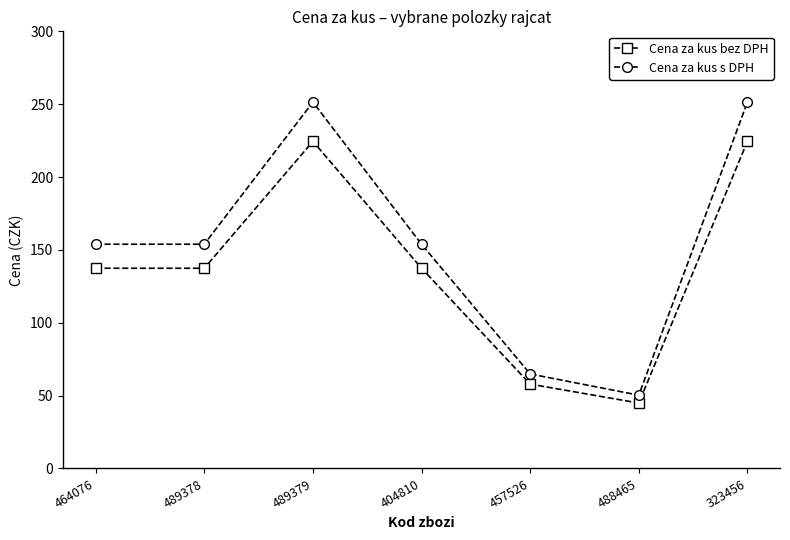

What is the difference between the maximum and second lowest values in the Cena za kus s DPH series?

186.6